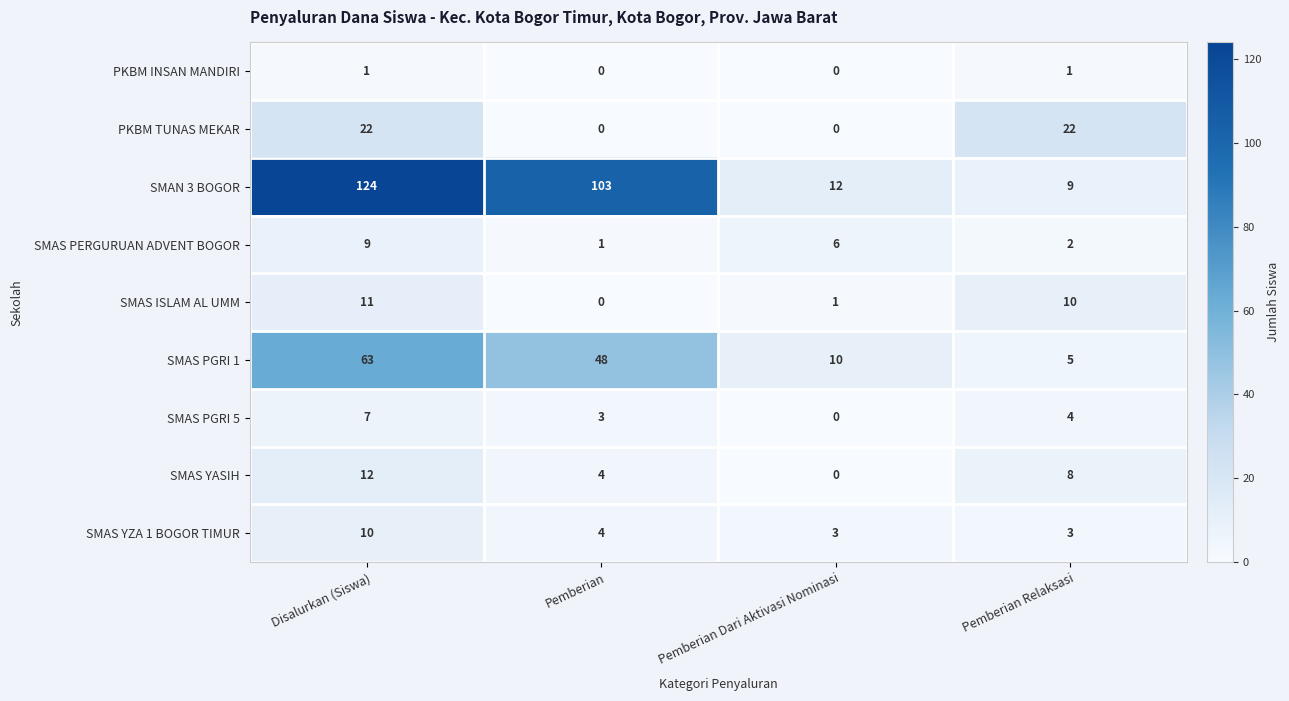

The value of PKBM TUNAS MEKAR at Pemberian is 15. True or false?

False